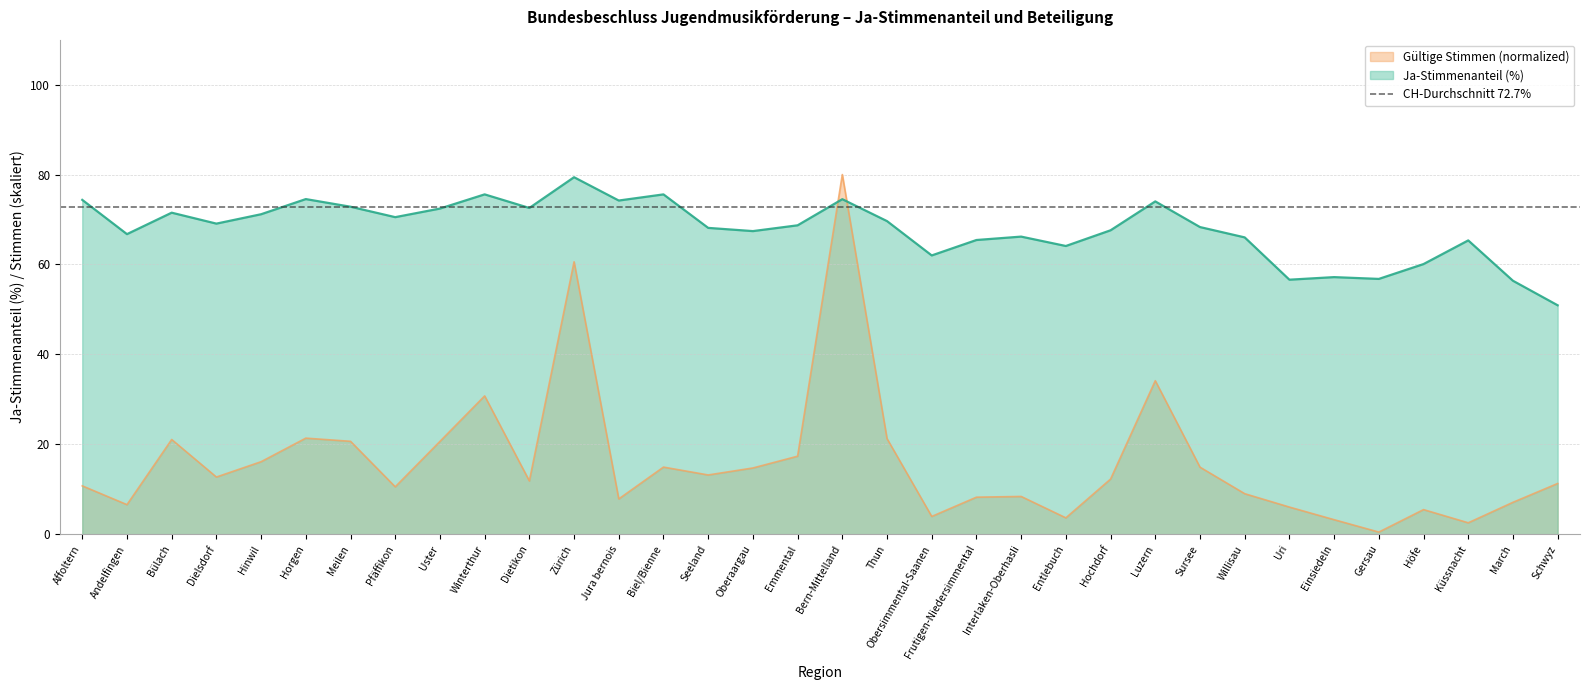

What is the difference between the maximum and minimum values in the Gültige Stimmen (normalized) series?

79.5